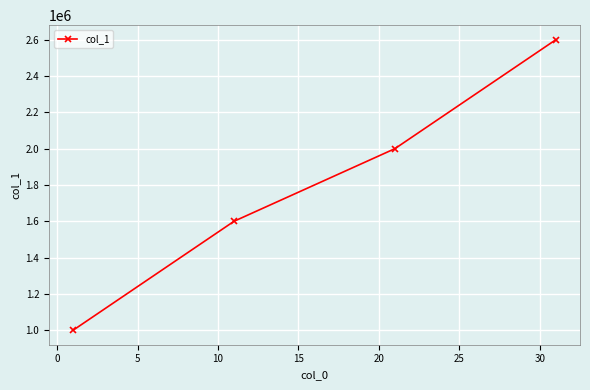

True or false: there are more than 1 points higher than both neighbors.

False